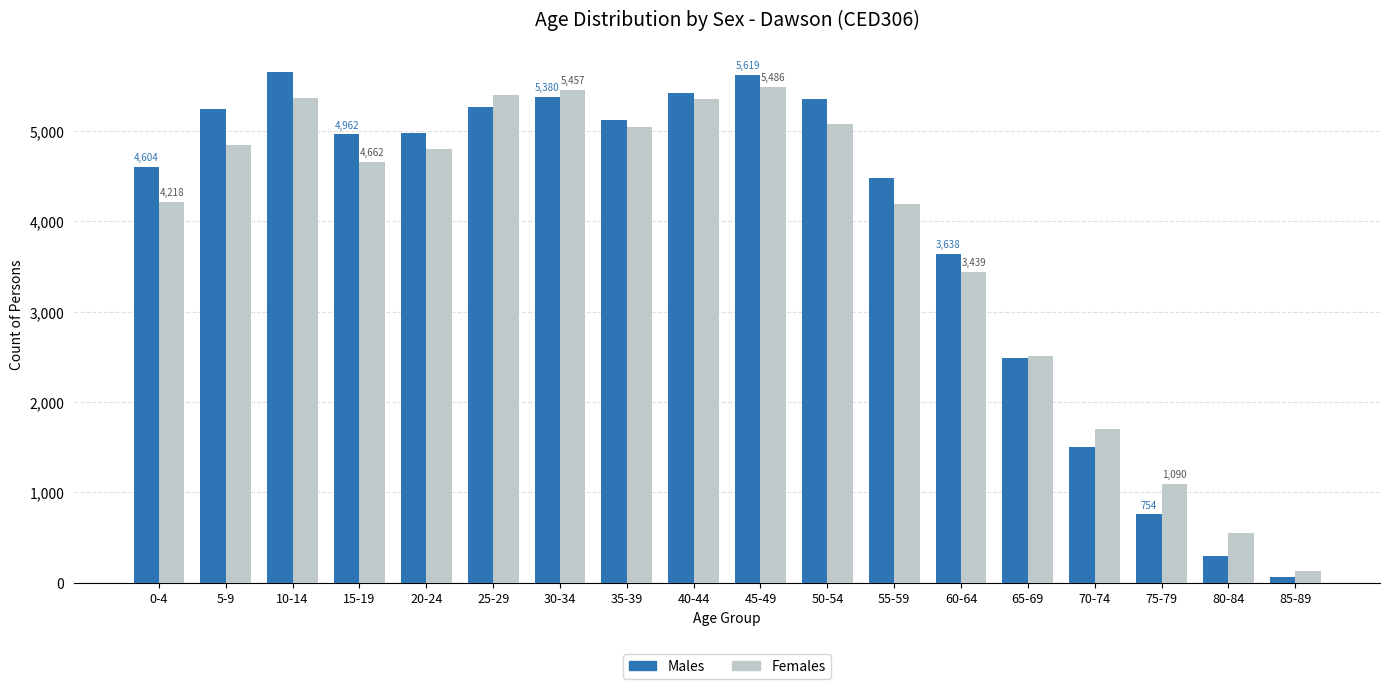

Rank the series at 5-9 from lowest to highest value.

Females, Males